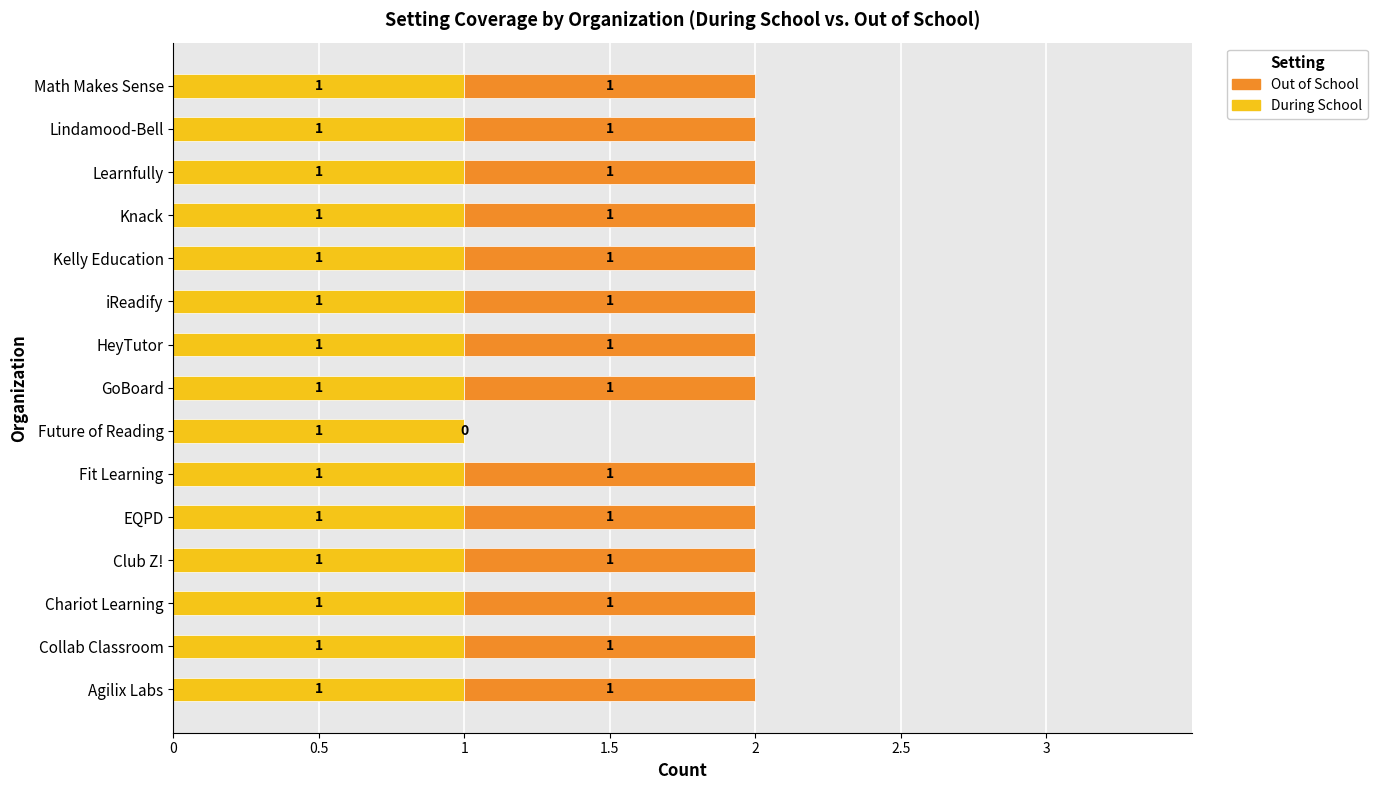

The During School series shows 1 at Agilix Labs. True or false?

True